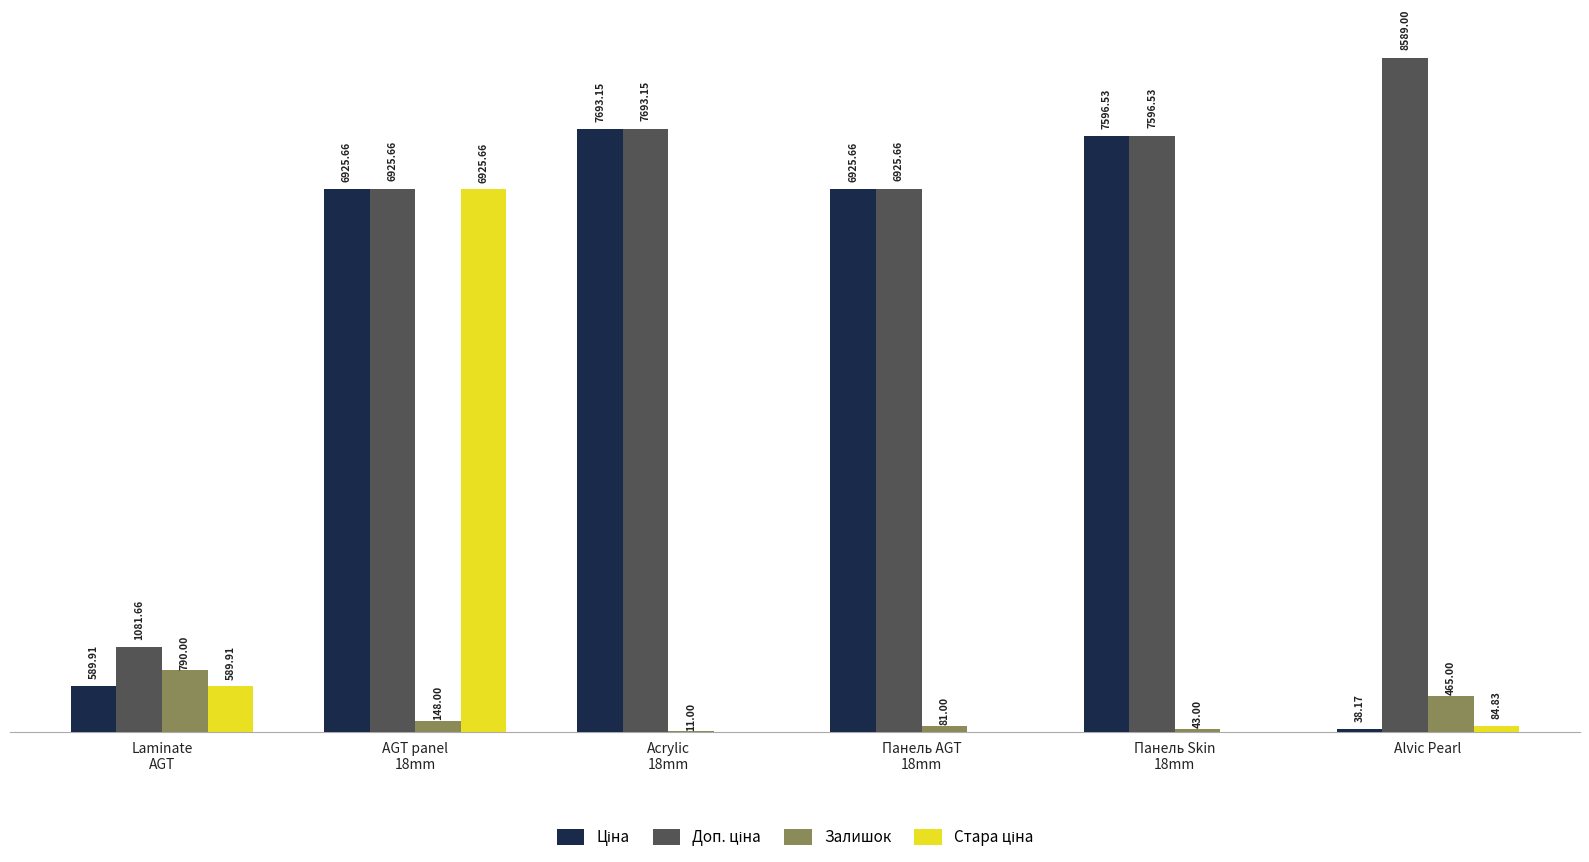

Where is Залишок nearest to the value 400?

Alvic Pearl